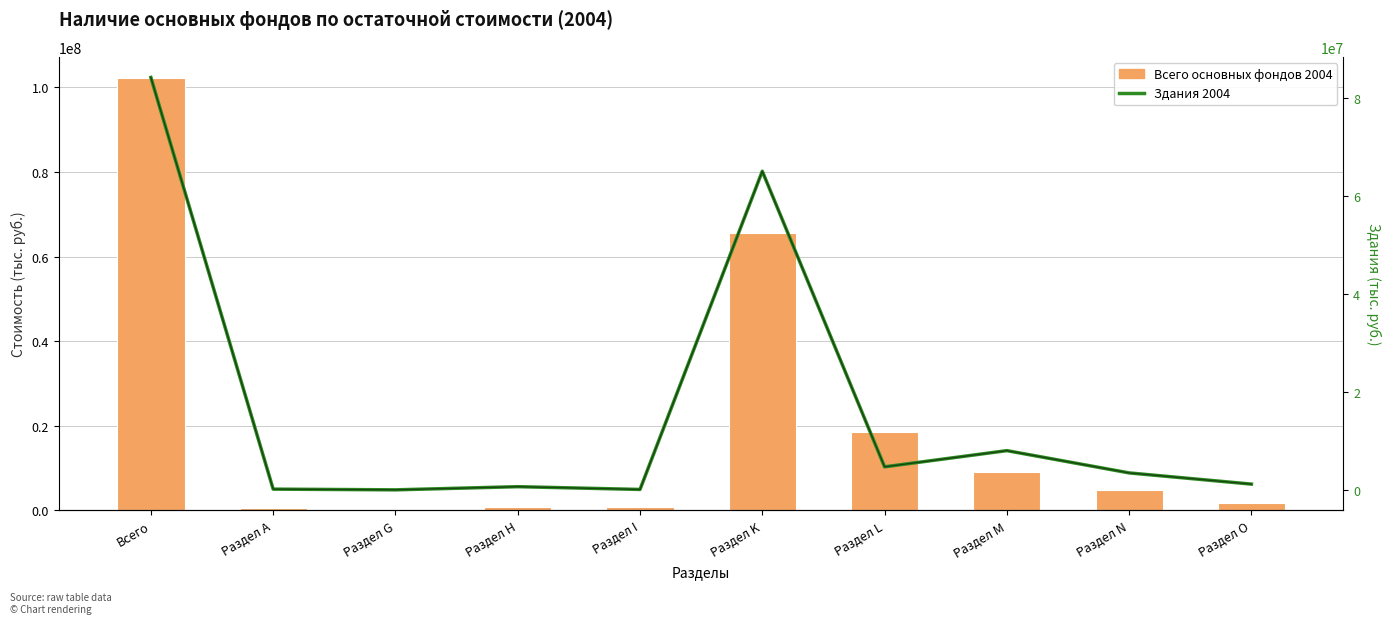

What is the difference between the maximum and second lowest values in the Здания 2004 series?

83907498